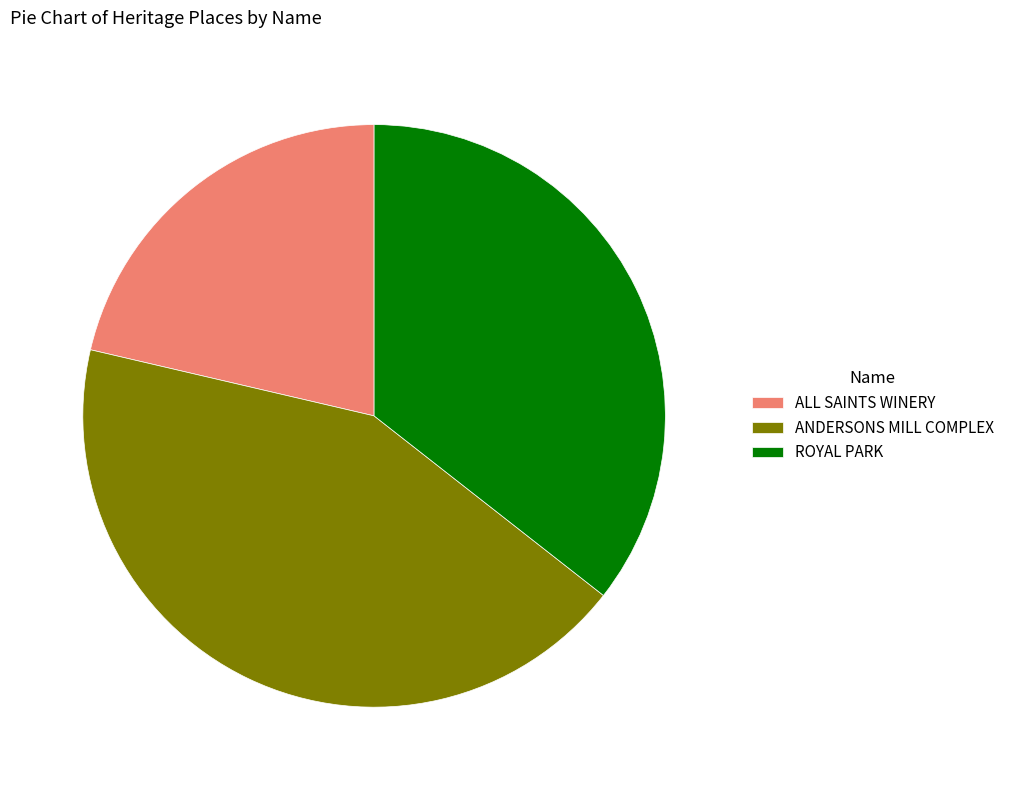

Which has a higher value, ANDERSONS MILL COMPLEX or ALL SAINTS WINERY?

ANDERSONS MILL COMPLEX